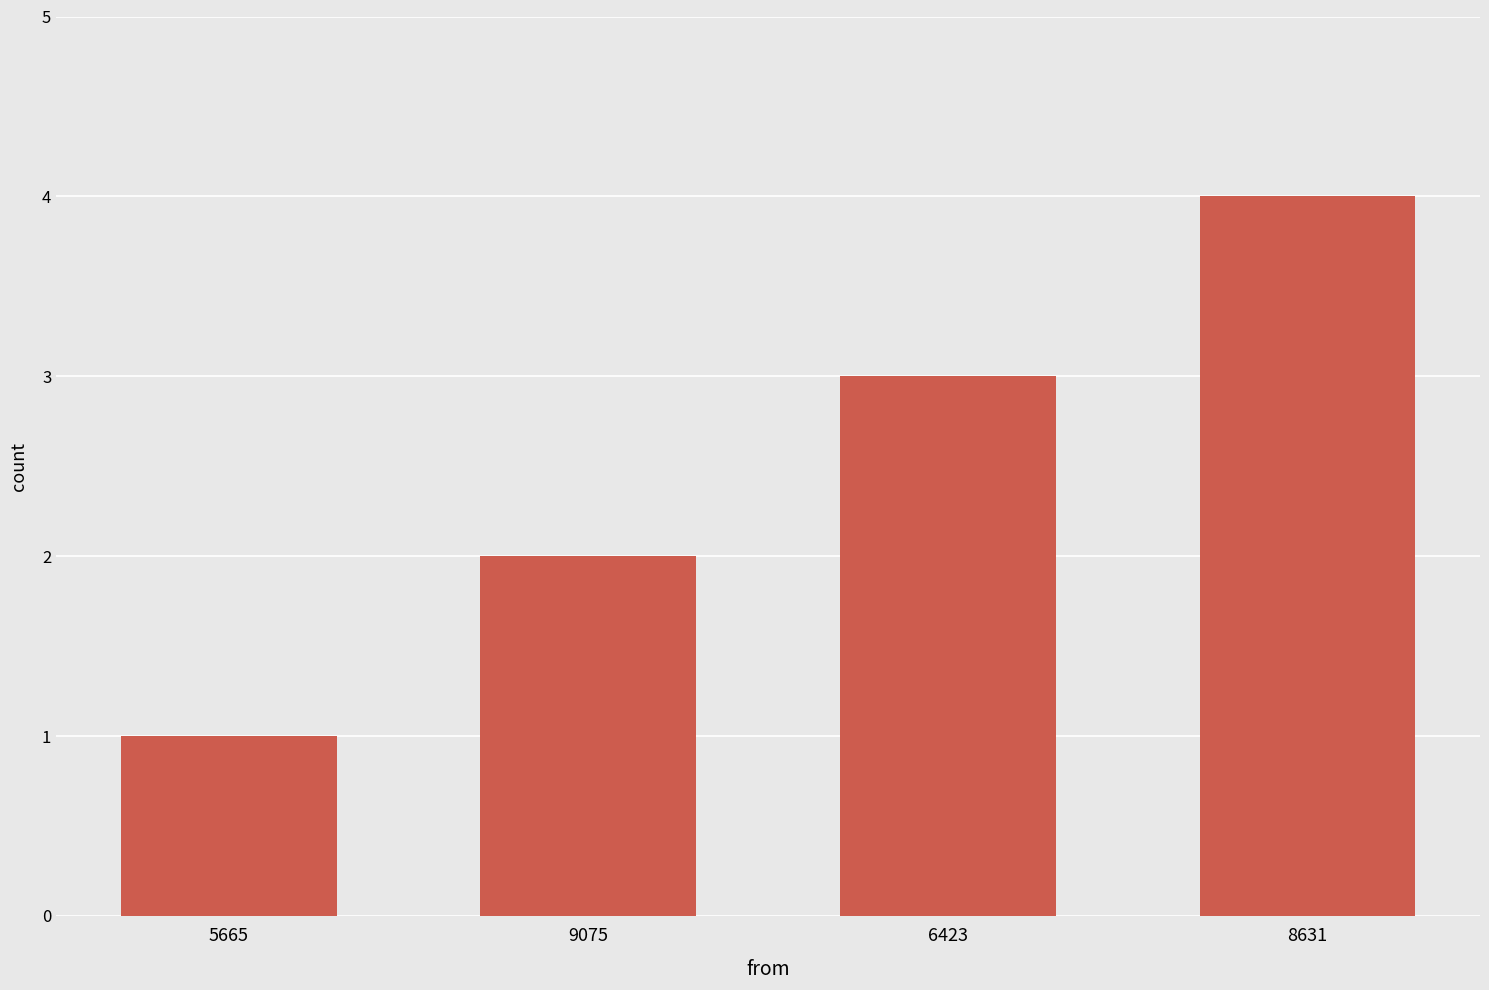

Reading left to right, what are all the values shown in this chart?

1	2	3	4